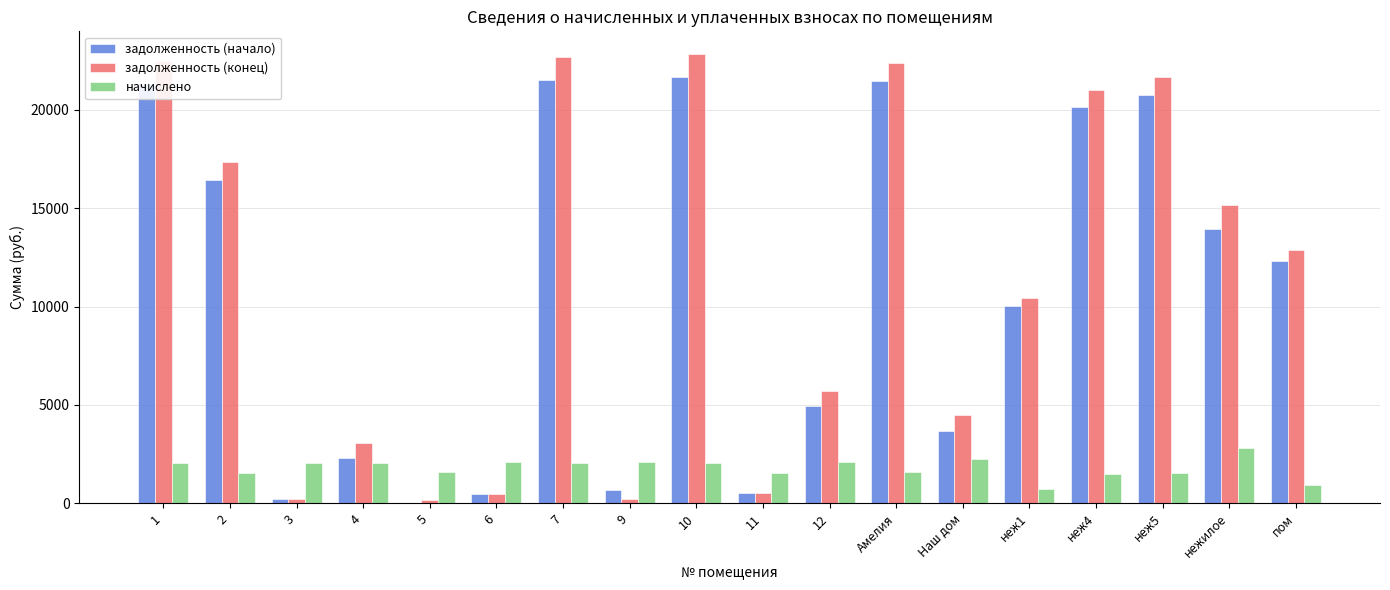

What is the highest value of the начислено series?

2802.2